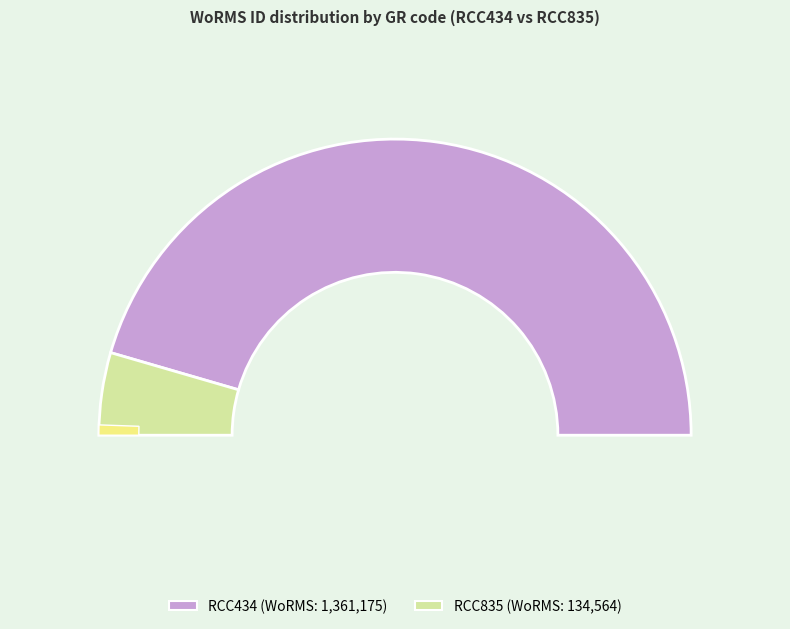

To the nearest percent, what portion does RCC434 represent?

91%